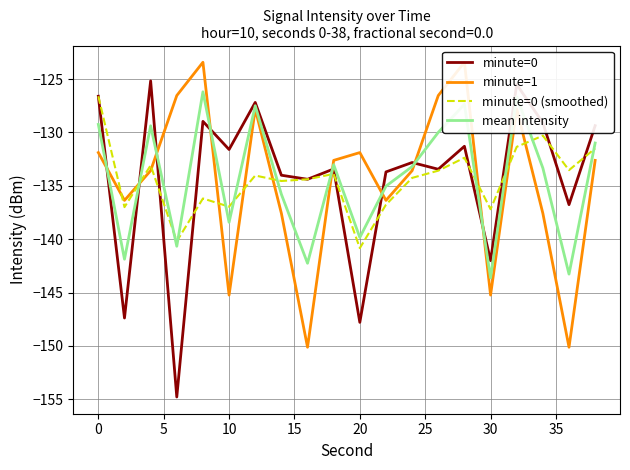

Reading left to right, what are all the values shown in this chart?

minute=0: -126.6	-147.4	-125.2	-154.8	-129.0	-131.6	-127.2	-134.0	-134.4	-133.4	-147.8	-133.7	-132.8	-133.4	-131.3	-142.0	-125.5	-129.1	-136.8	-129.4
minute=1: -131.9	-136.4	-133.6	-126.5	-123.4	-145.2	-127.8	-137.6	-150.1	-132.6	-131.9	-136.4	-133.6	-126.5	-123.4	-145.2	-127.8	-137.6	-150.1	-132.6
minute=0 (smoothed): -126.6	-137.0	-133.1	-140.2	-136.2	-136.9	-134.0	-134.5	-134.4	-133.9	-140.8	-136.8	-134.3	-133.6	-132.4	-137.2	-131.3	-130.3	-133.5	-131.5
mean intensity: -129.2	-141.9	-129.4	-140.7	-126.2	-138.4	-127.5	-135.8	-142.2	-133.0	-139.8	-135.0	-133.2	-130.0	-127.4	-143.6	-126.7	-133.3	-143.3	-131.0